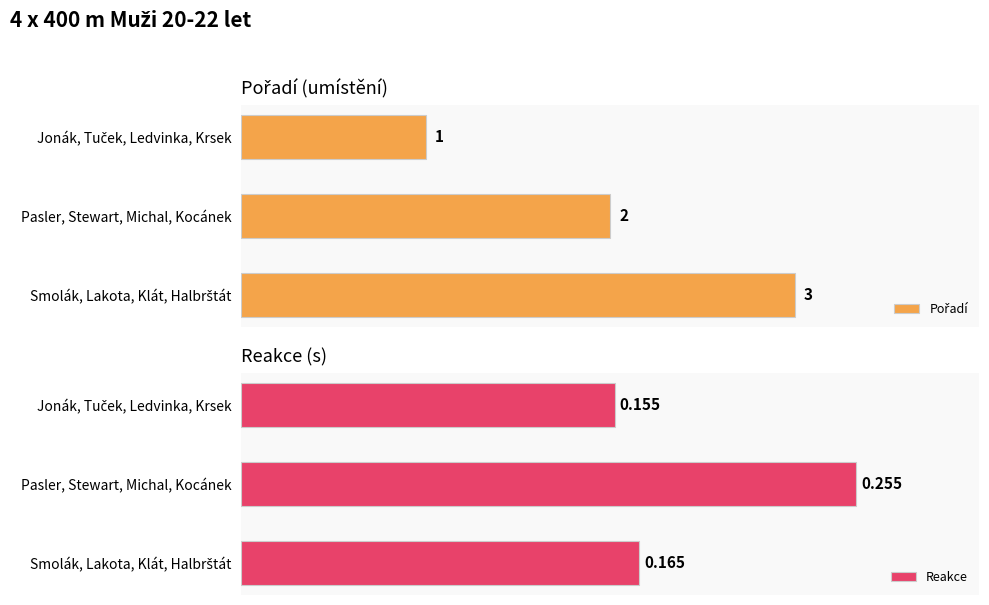

What is the difference between the maximum and second lowest values in the Reakce series?

0.1